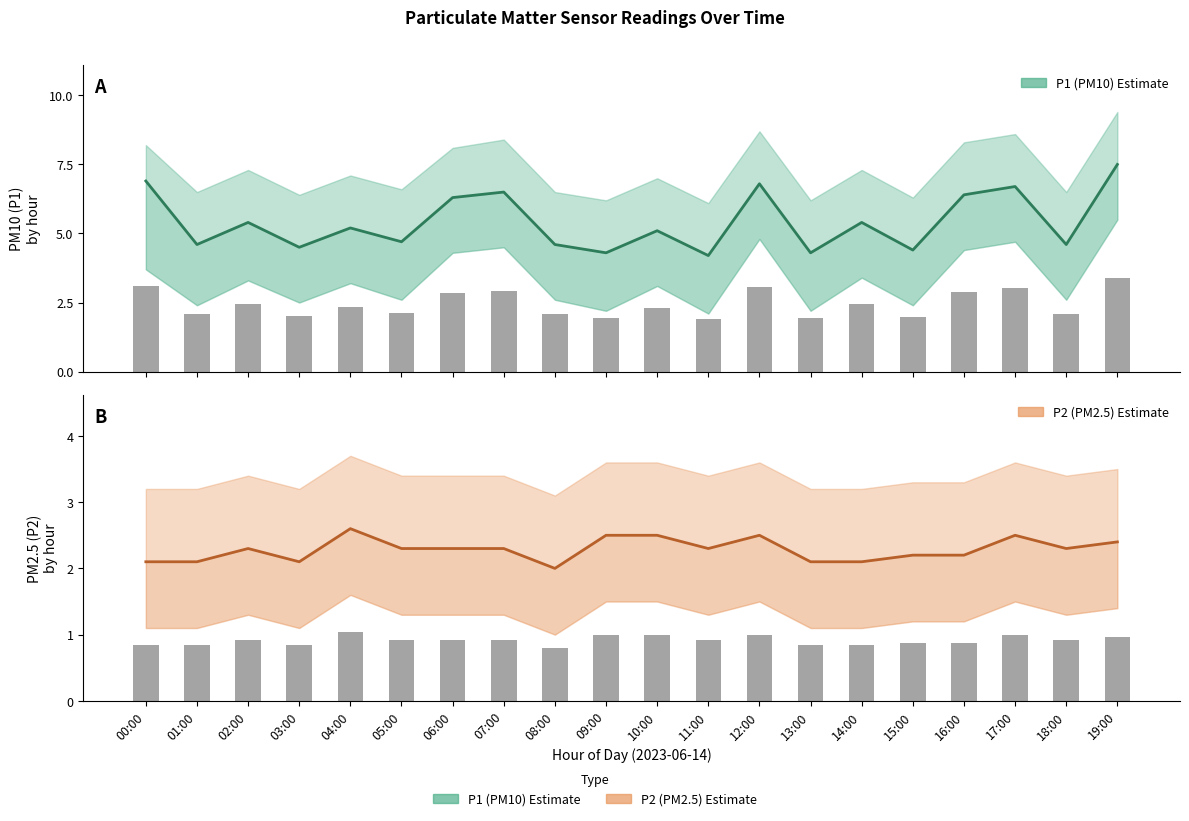

Where does the P1 (PM10) series first go above 5?

00:00